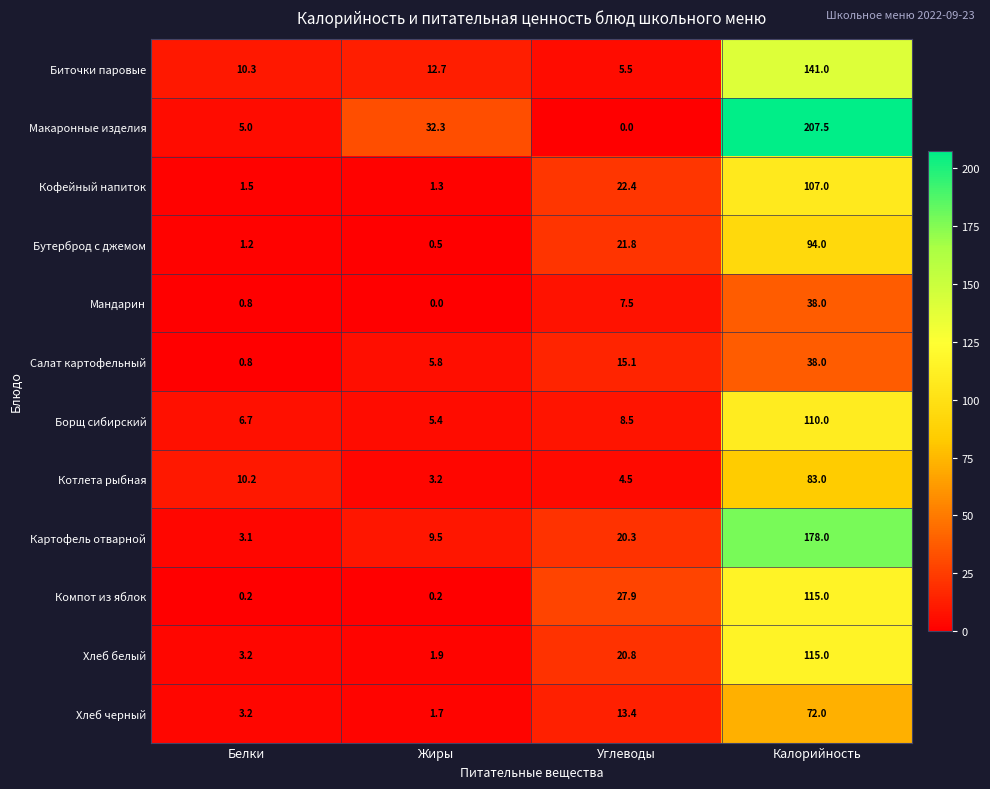

Is the value of Биточки паровые at Углеводы greater than the value of Кофейный напиток at Углеводы?

No